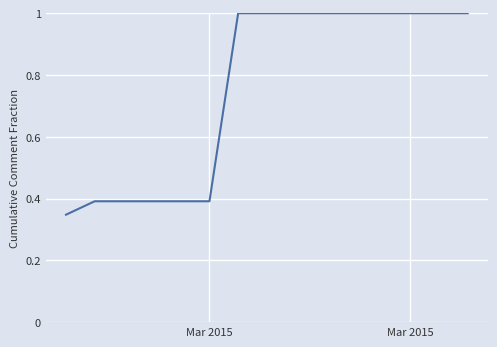

What is the difference between the maximum and minimum values?

0.7